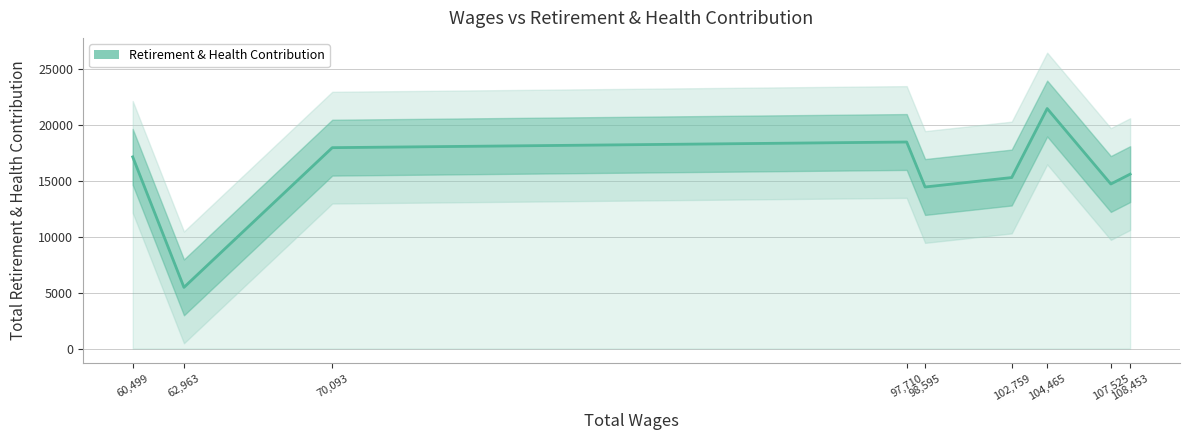

At which label is the value closest to 13479?

98,595